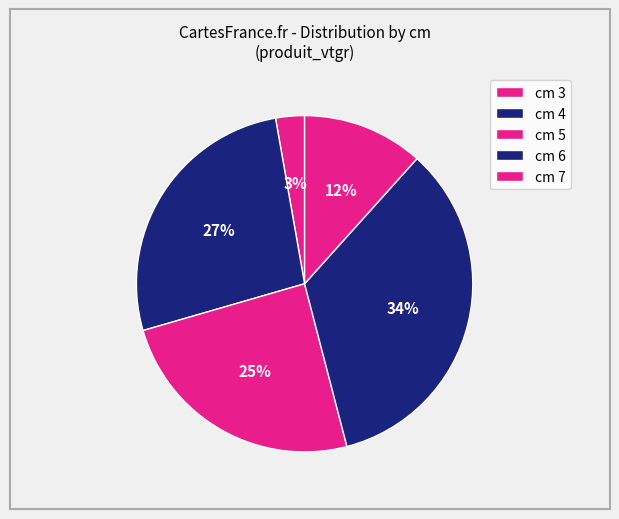

To the nearest percent, what is the average slice percentage?

20%